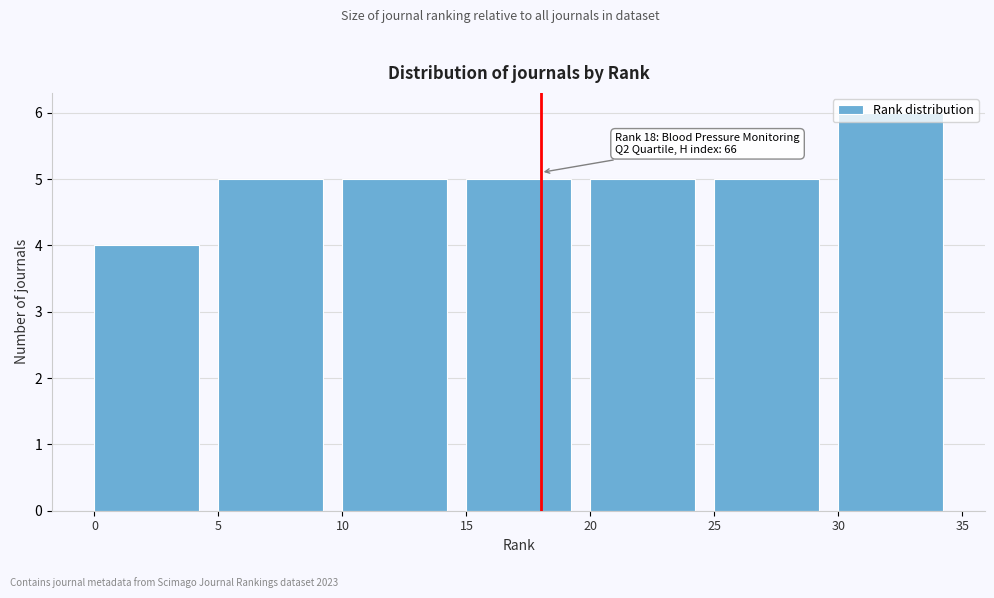

Over which range of the x-axis is the bar tallest?

30 to 35